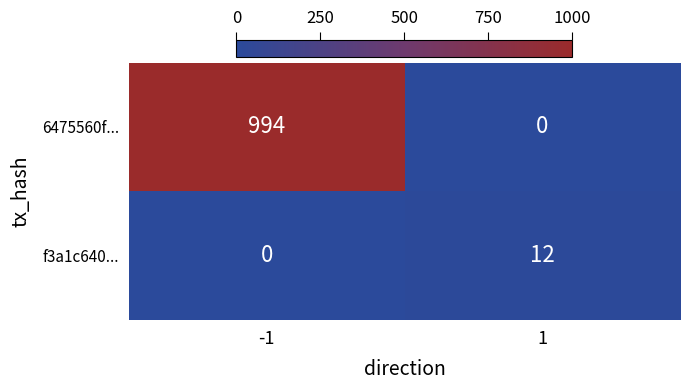

Count the number of data series in this chart.

2